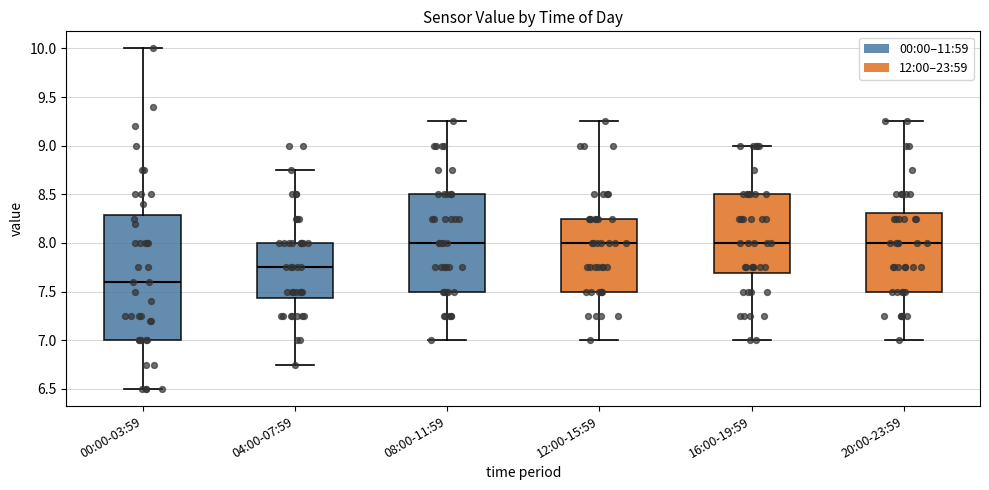

Reading left to right, transcribe this box plot: for each box, give where its median line is, the range the box spans, and where its two whiskers end, as read against the y-axis. The values are not printed on the chart, so give them approximately, as read against the axis.

00:00-03:59: median 7.60, box 7.00 to 8.30, whiskers 6.50 to 10.00
04:00-07:59: median 7.75, box 7.45 to 8.00, whiskers 6.75 to 8.75
08:00-11:59: median 8.00, box 7.50 to 8.50, whiskers 7.00 to 9.25
12:00-15:59: median 8.00, box 7.50 to 8.25, whiskers 7.00 to 9.25
16:00-19:59: median 8.00, box 7.70 to 8.50, whiskers 7.00 to 9.00
20:00-23:59: median 8.00, box 7.50 to 8.30, whiskers 7.00 to 9.25